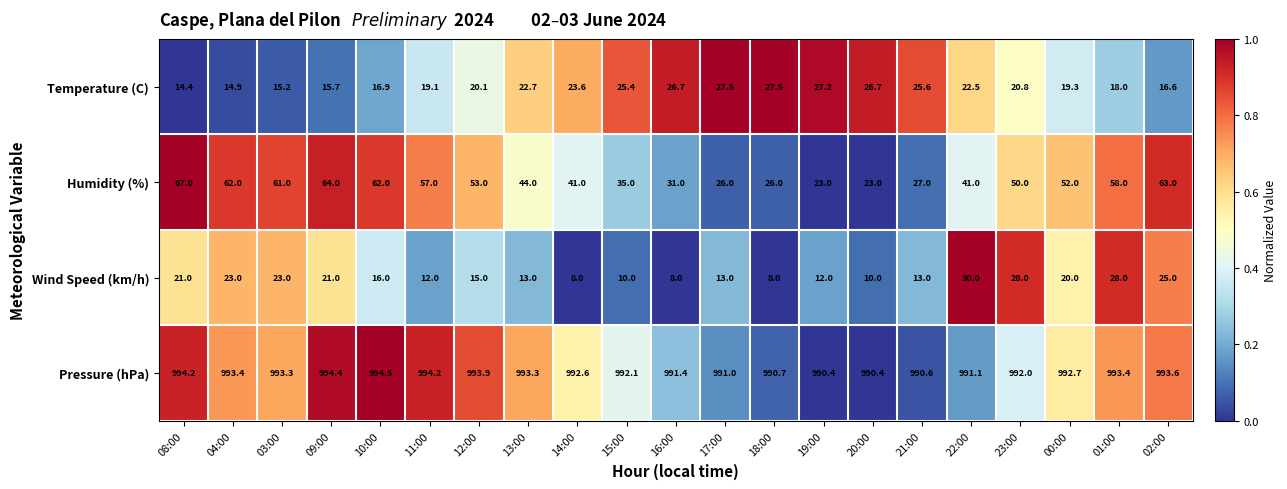

What is the difference between the Humidity (%) values at 20:00 and 08:00?

44.0